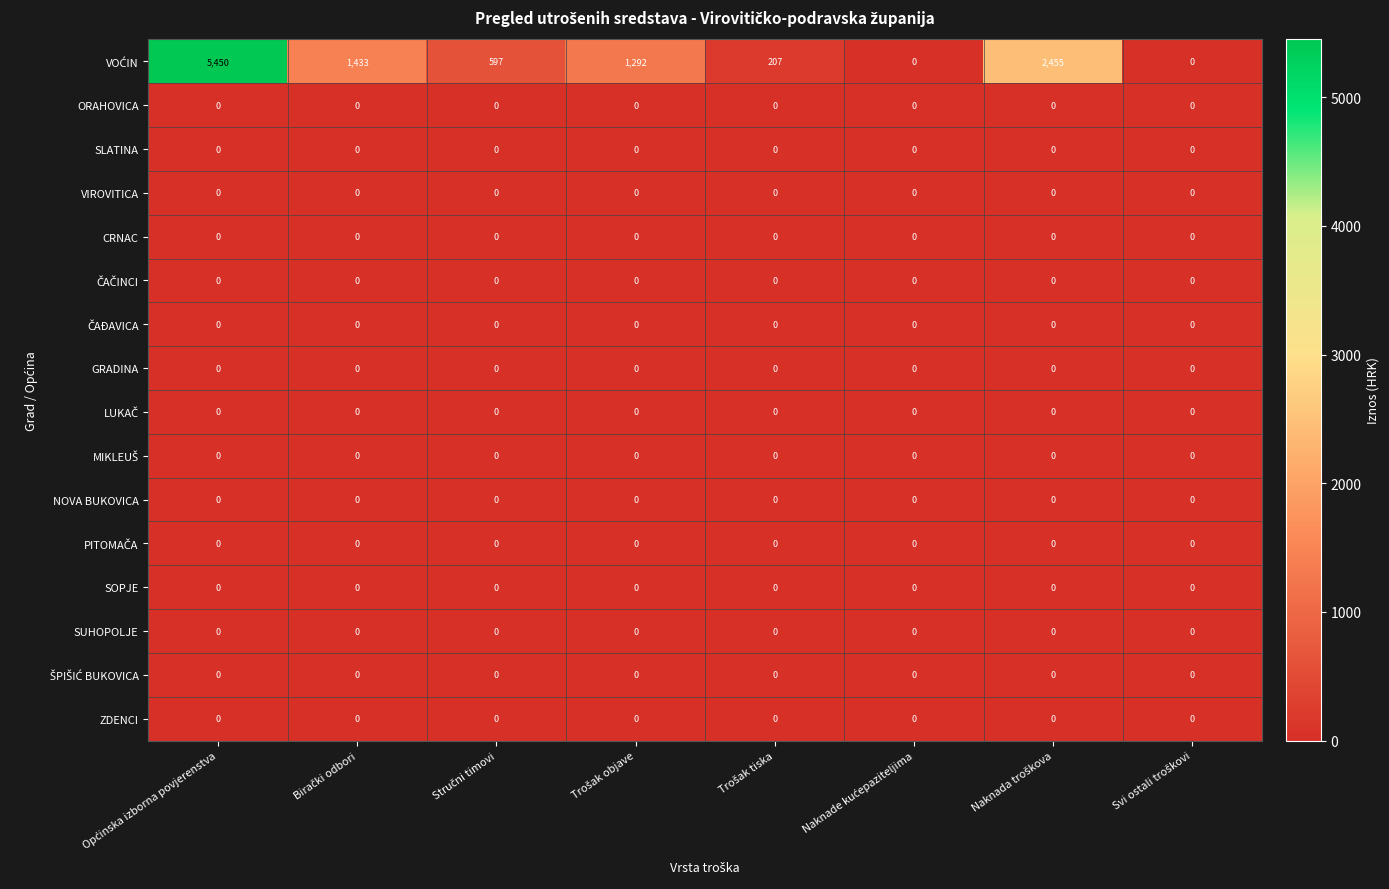

What is the maximum value shown in the chart?

5450